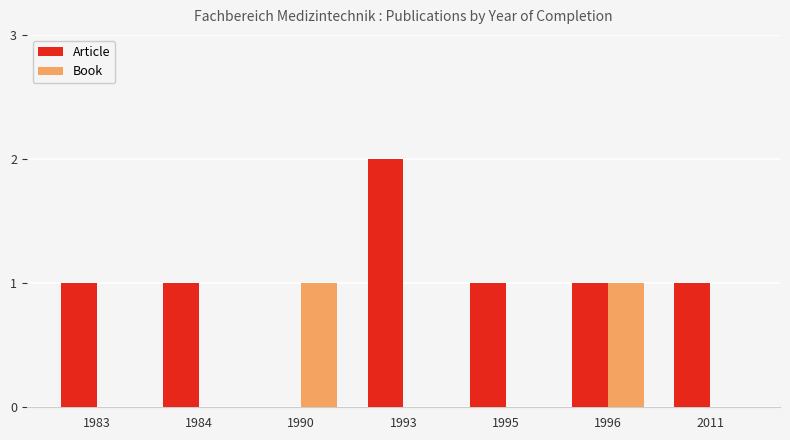

Between 1995 and 1996, which series saw the biggest shift?

Book